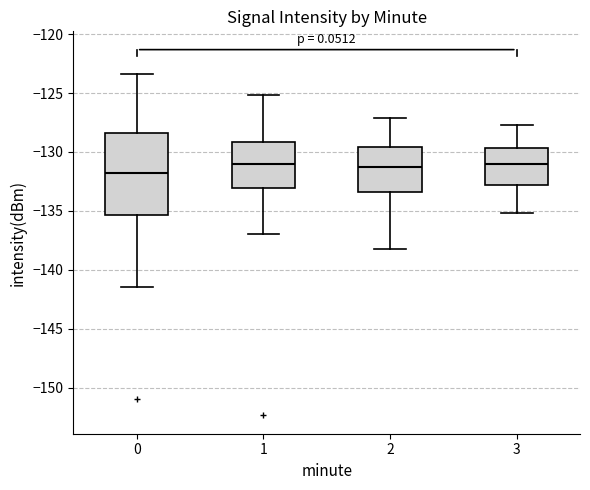

Where is the lower edge of the box at x = 0 on the y-axis? The values are not printed on the chart, so give them approximately, as read against the axis.

-135.5